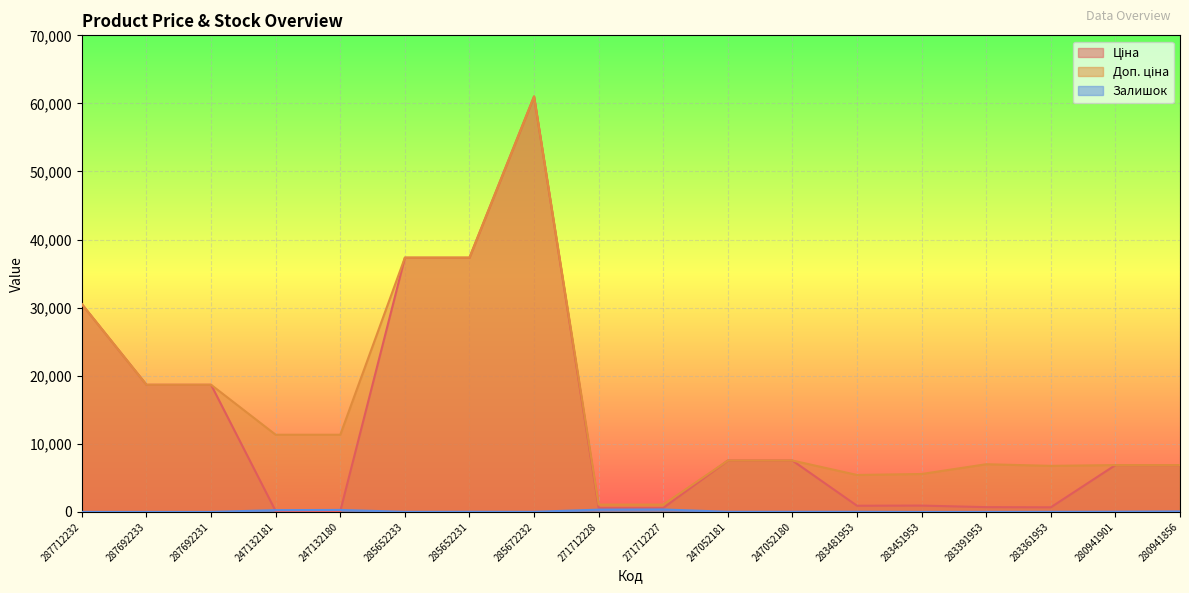

Rank the series at 283391953 from lowest to highest value.

Залишок, Ціна, Доп. ціна